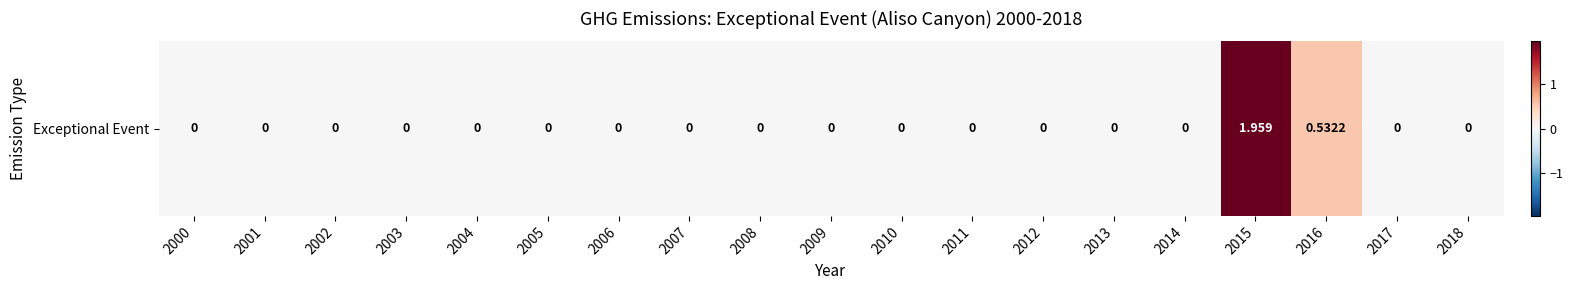

What is the change in value from 2014 to 2016?

+0.5